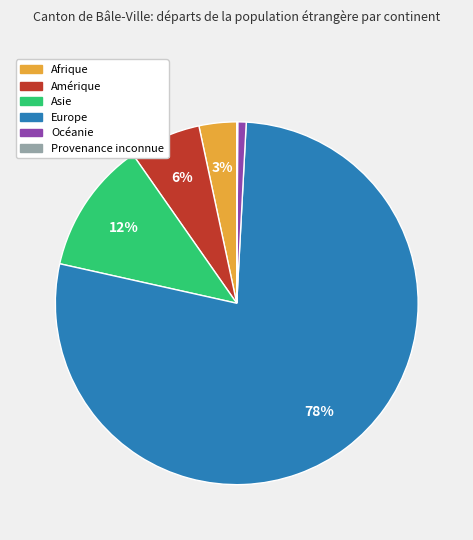

What percentage is the Europe slice, to the nearest percent?

78%